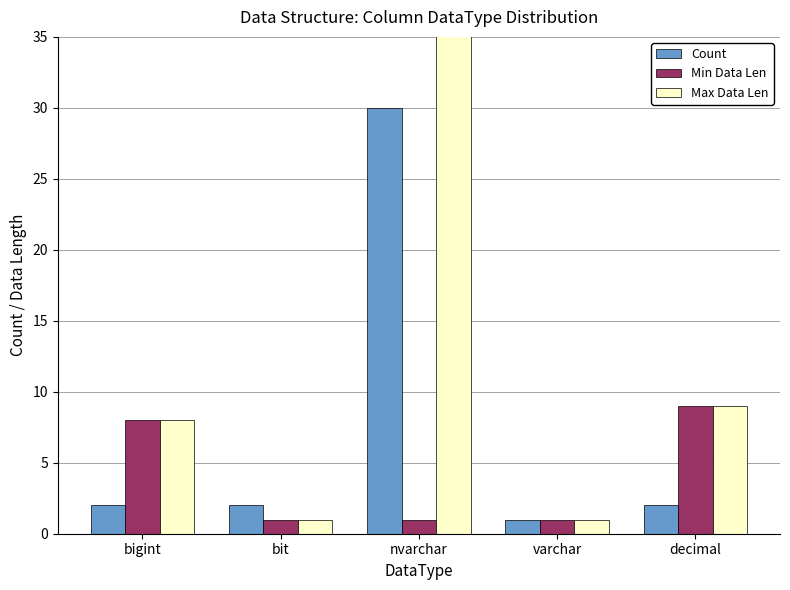

Which category has the highest value across all series?

nvarchar